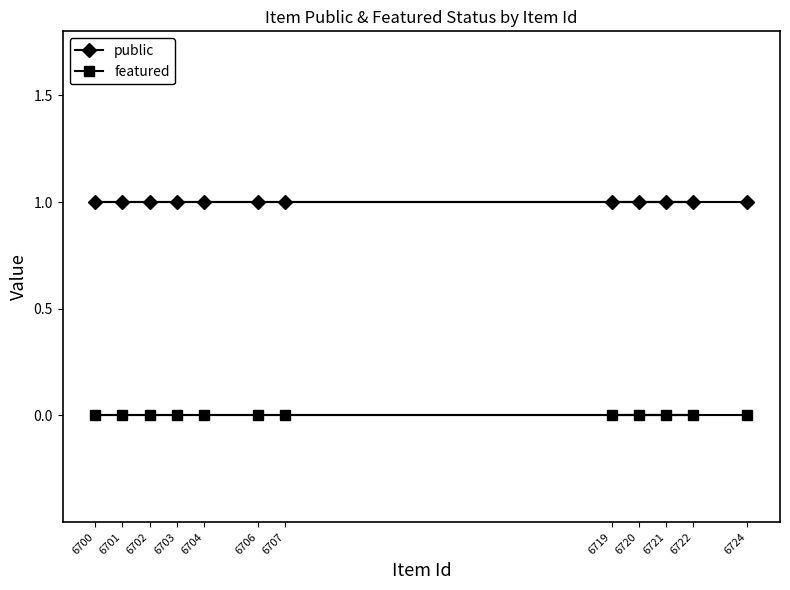

What is the value of the public point at the 4th from the left?

1